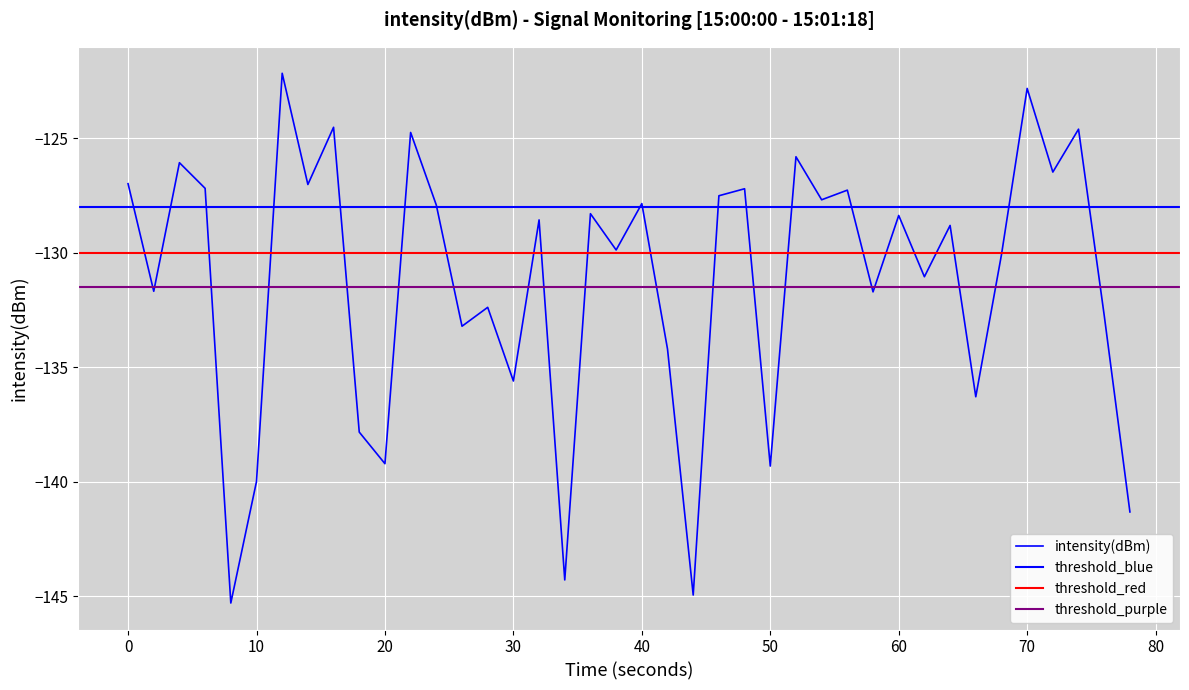

Count the number of categories in the chart.

40